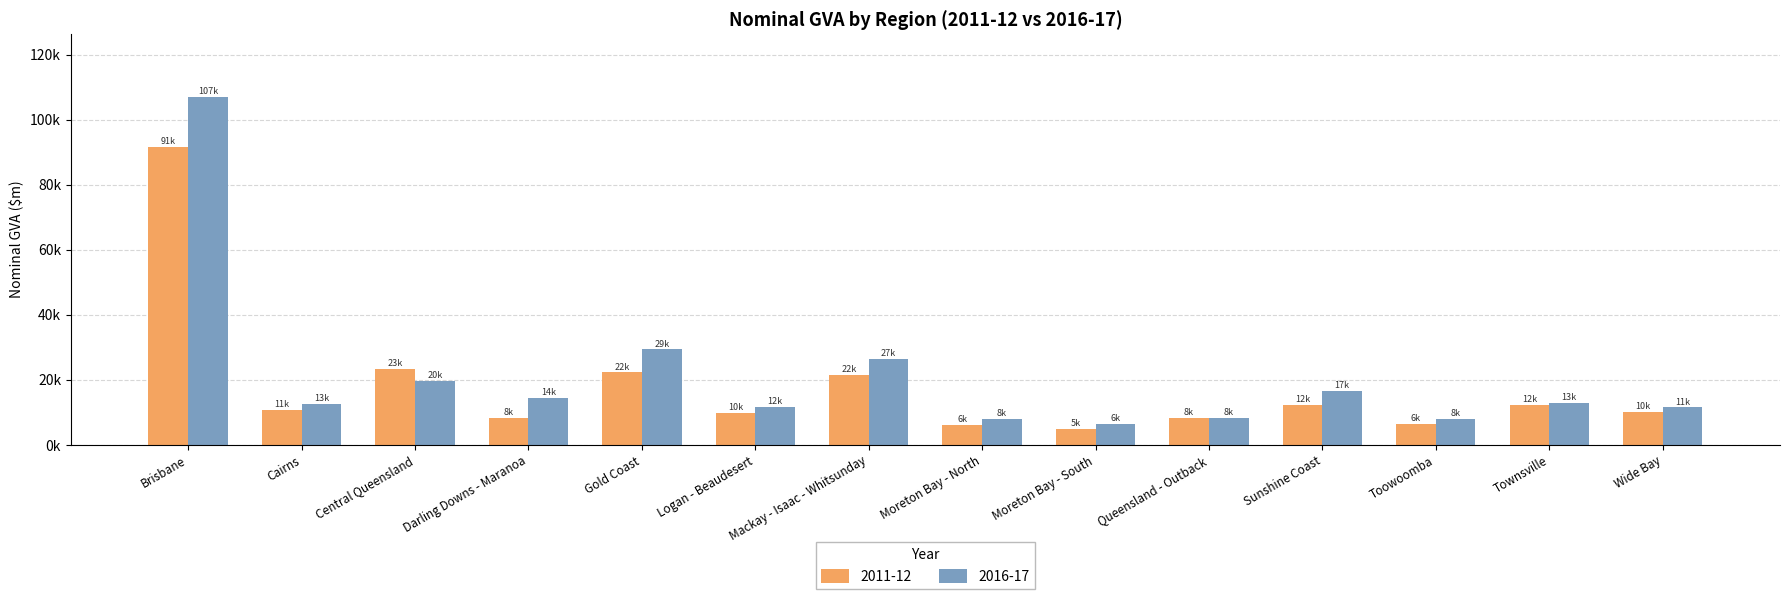

What are all the series names shown in the legend?

2011-12, 2016-17